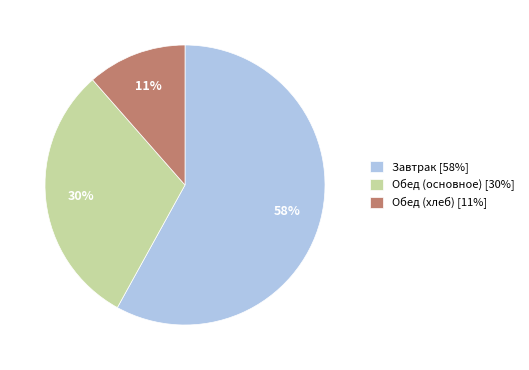

Rank the categories by value from highest to lowest.

Завтрак [58%], Обед (основное) [30%], Обед (хлеб) [11%]